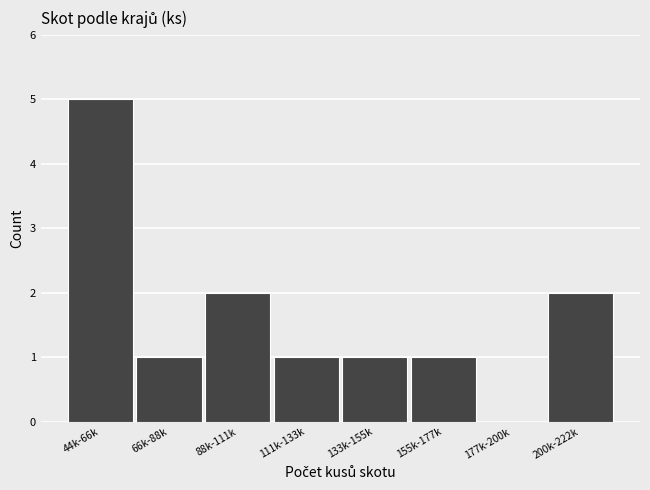

Reading left to right, extract all data points from this chart.

44k-66k=5	66k-88k=1	88k-111k=2	111k-133k=1	133k-155k=1	155k-177k=1	177k-200k=0	200k-222k=2